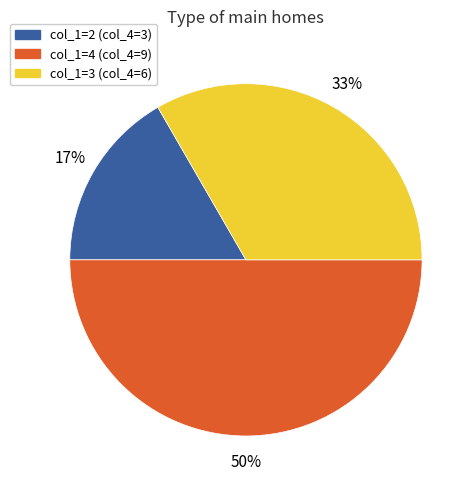

Does col_1=3 (col_4=6) account for over 50% of the chart?

No